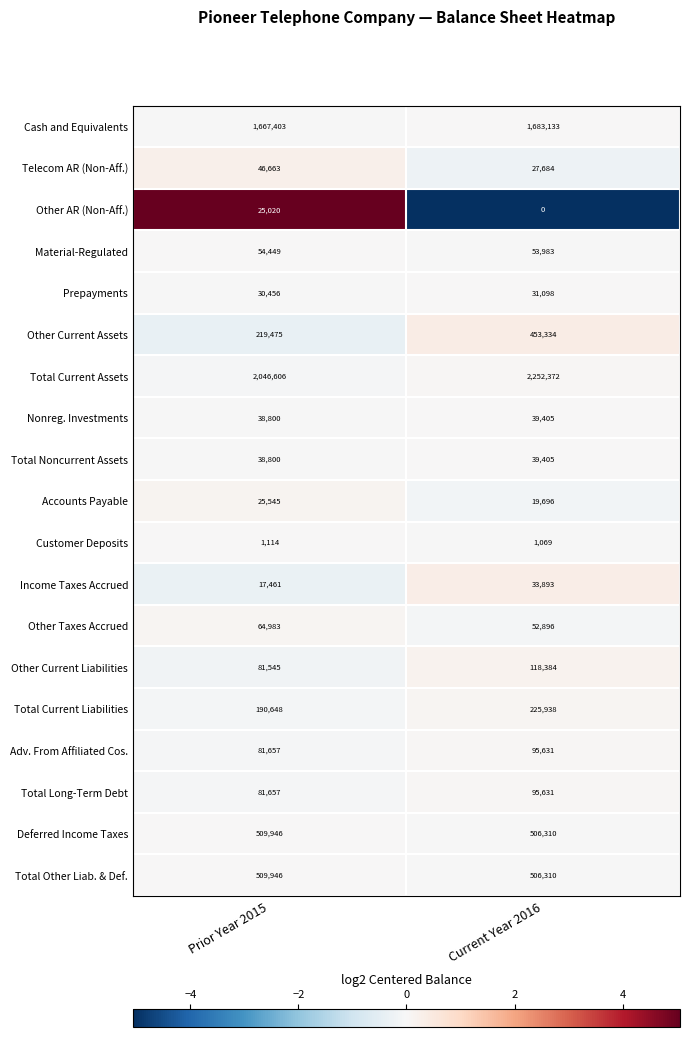

What is the highest value of the Income Taxes Accrued series?

33893